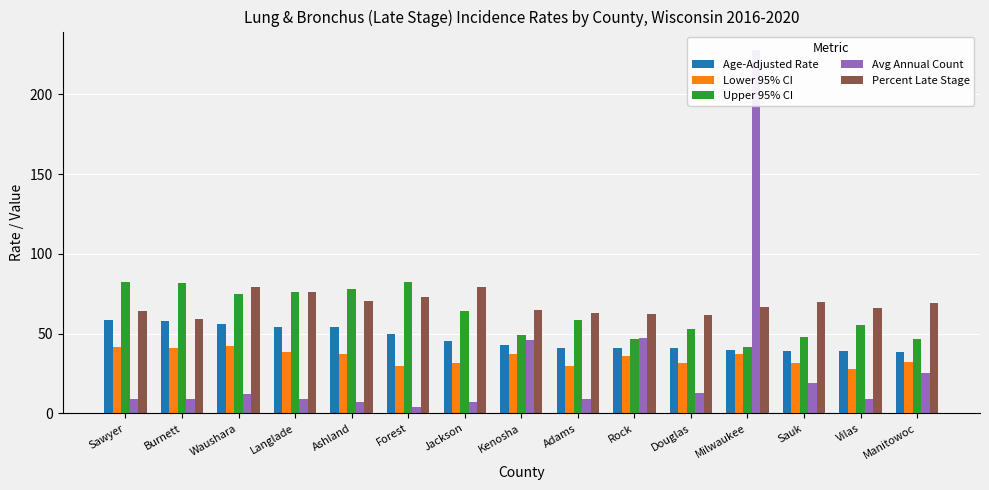

Rank the series by their maximum value, from lowest to highest.

Lower 95% CI, Age-Adjusted Rate, Percent Late Stage, Upper 95% CI, Avg Annual Count